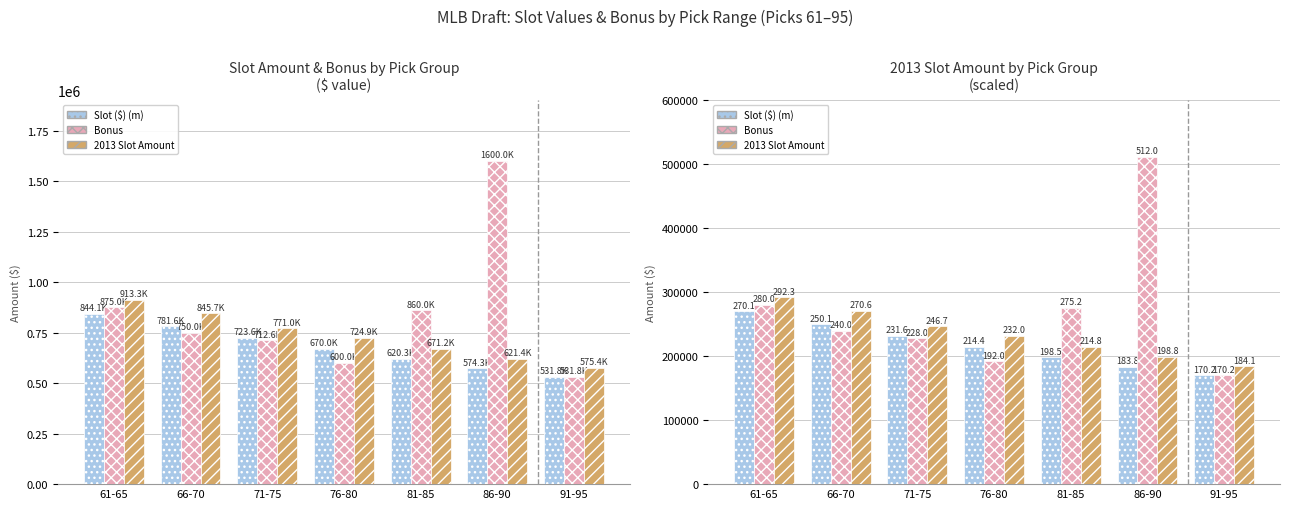

Is it true that 2013 Slot Amount equals 292261.1 at 61-65?

True